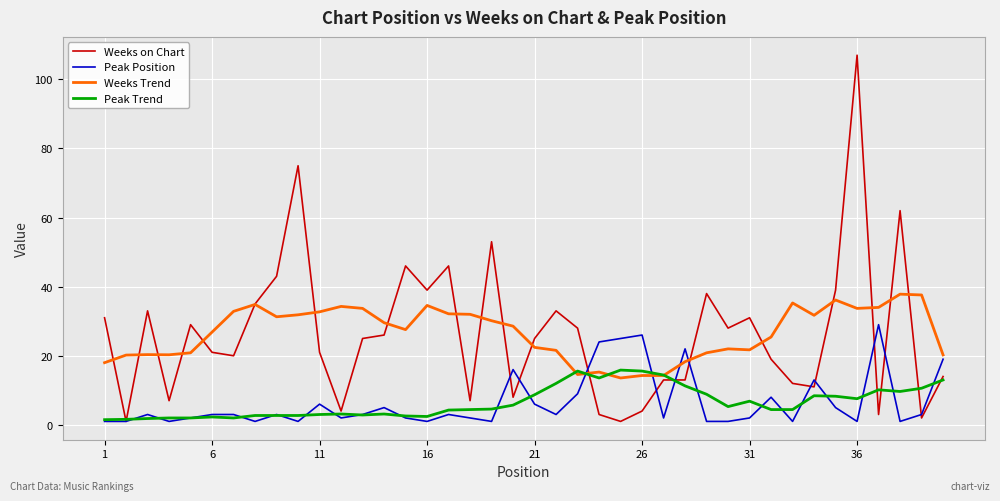

After their last crossing, which series has the higher values: Peak Trend or Weeks on Chart?

Weeks on Chart